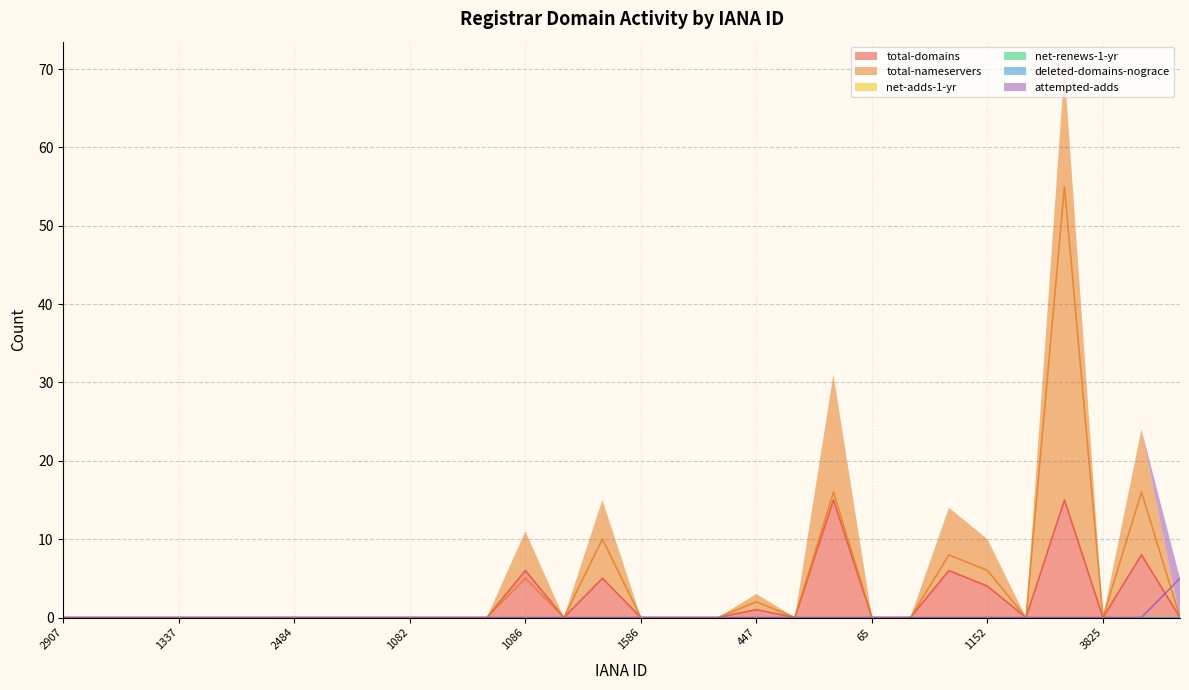

What is the highest value of the total-domains series?

15